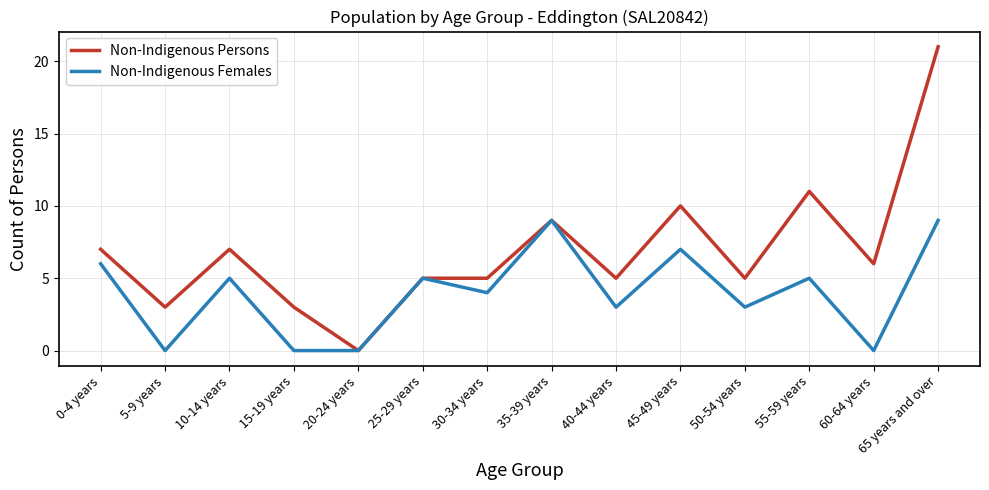

Reading right to left, what are all the values shown in this chart?

Non-Indigenous Persons: 65 years and over=21	60-64 years=6	55-59 years=11	50-54 years=5	45-49 years=10	40-44 years=5	35-39 years=9	30-34 years=5	25-29 years=5	20-24 years=0	15-19 years=3	10-14 years=7	5-9 years=3	0-4 years=7
Non-Indigenous Females: 65 years and over=9	60-64 years=0	55-59 years=5	50-54 years=3	45-49 years=7	40-44 years=3	35-39 years=9	30-34 years=4	25-29 years=5	20-24 years=0	15-19 years=0	10-14 years=5	5-9 years=0	0-4 years=6